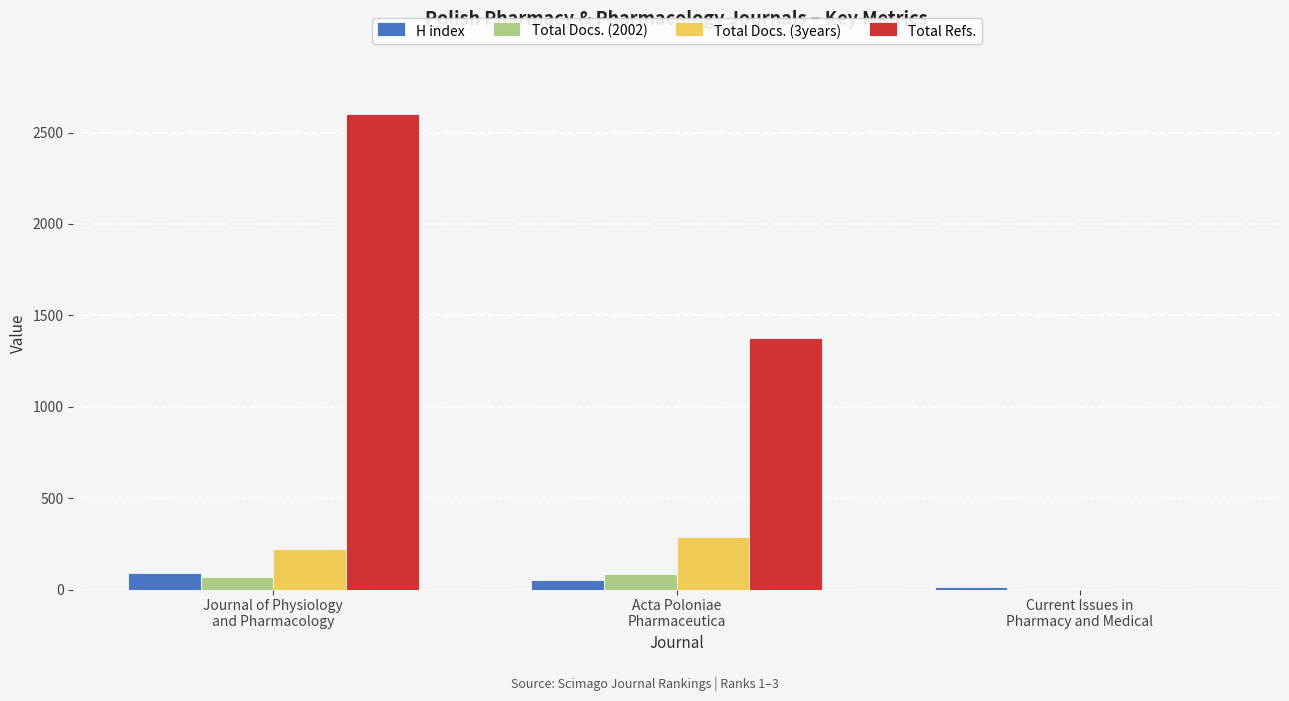

At which label is Total Docs. (3years) closest to 143?

Journal of Physiology
and Pharmacology